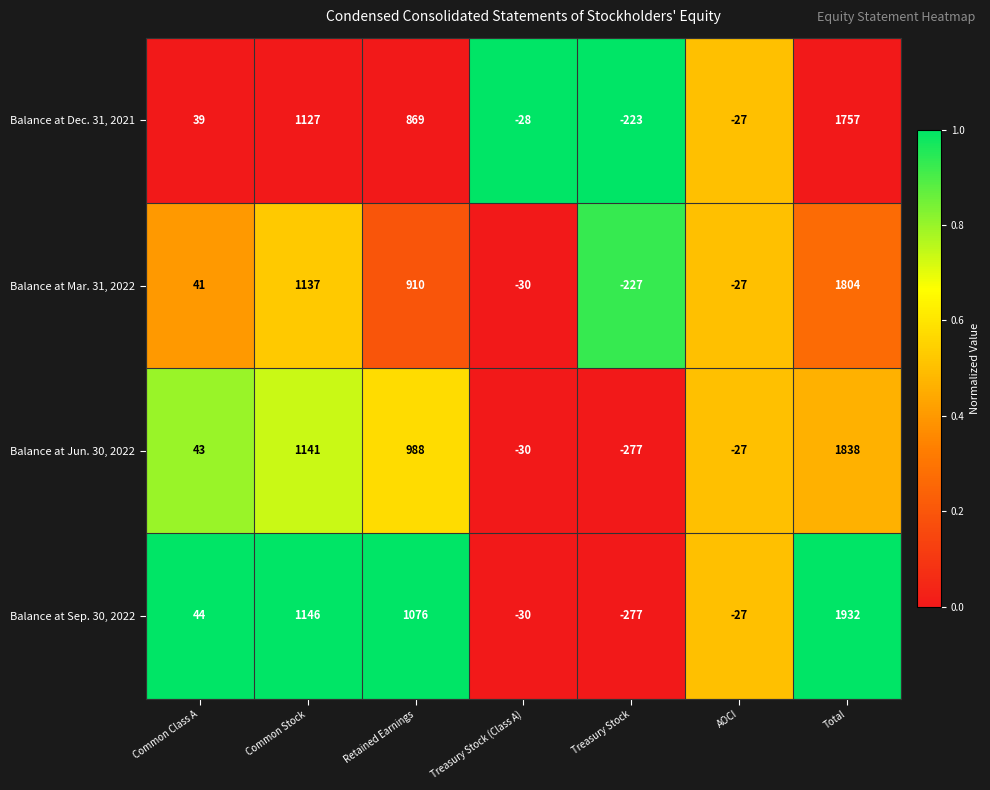

At which category does the chart reach its minimum across all series?

Treasury Stock